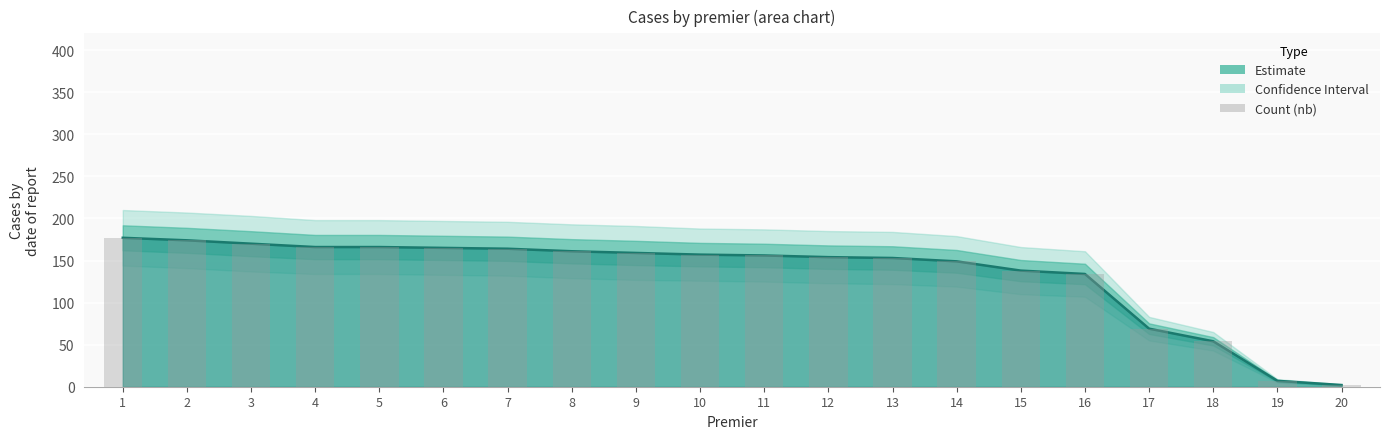

Which has a higher value, 14 or 1?

1